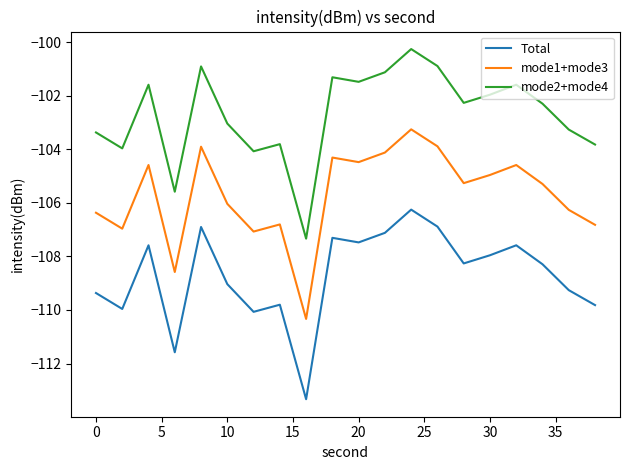

What is the maximum value shown in the chart?

-100.3